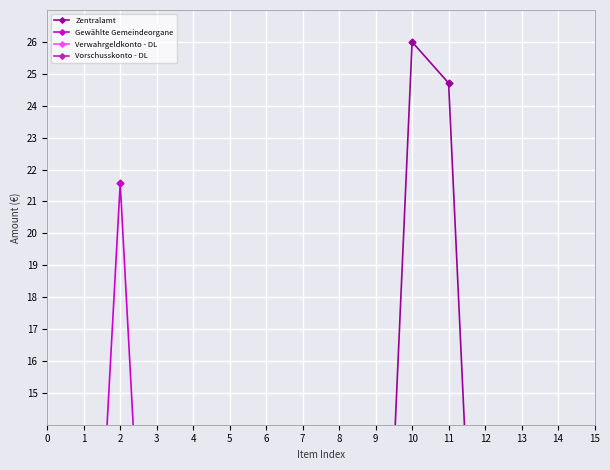

Rank the series by their maximum value, from lowest to highest.

Verwahrgeldkonto - DL, Vorschusskonto - DL, Gewählte Gemeindeorgane, Zentralamt